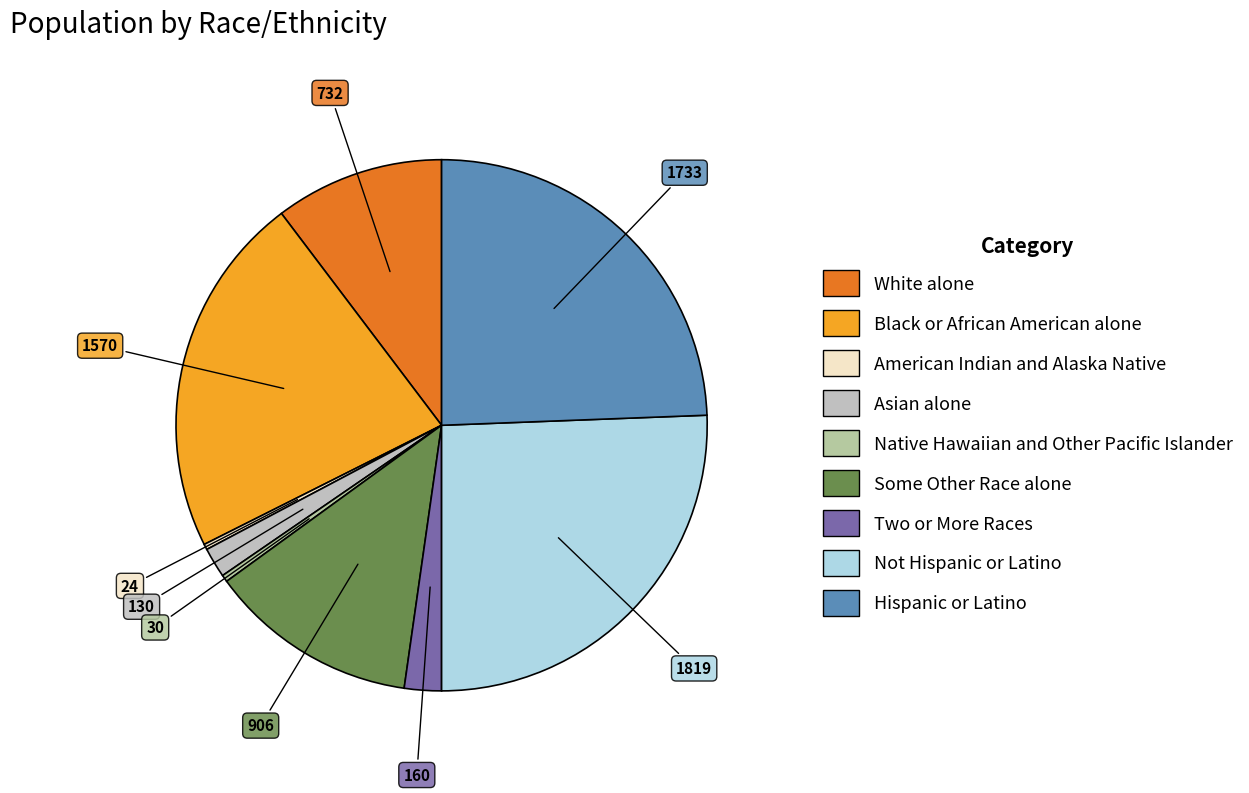

Approximately how many times larger is the value at White alone compared to Asian alone?

5.6